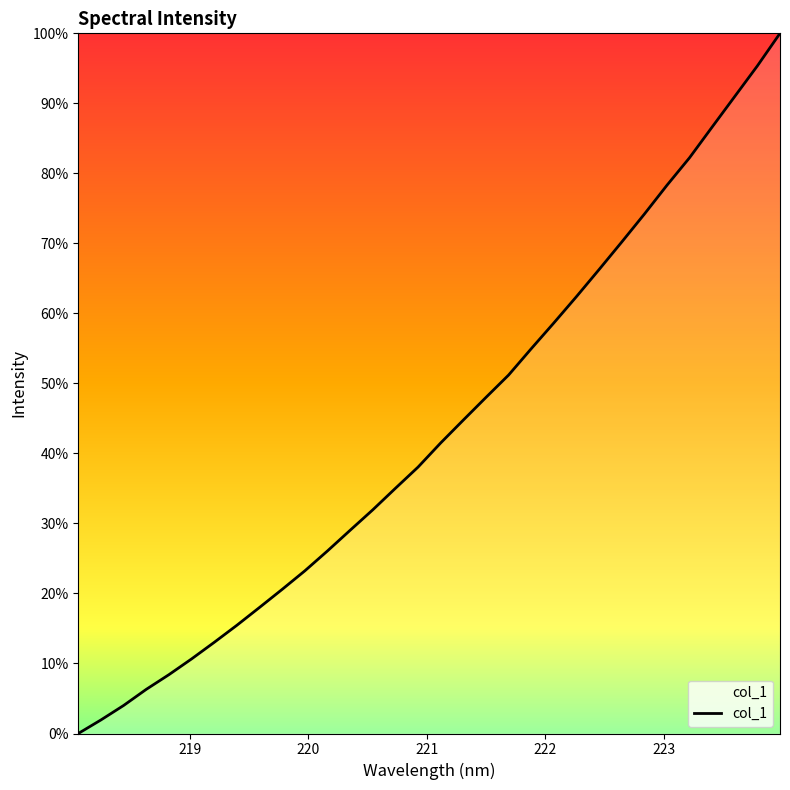

What is the greatest value displayed?

100.0